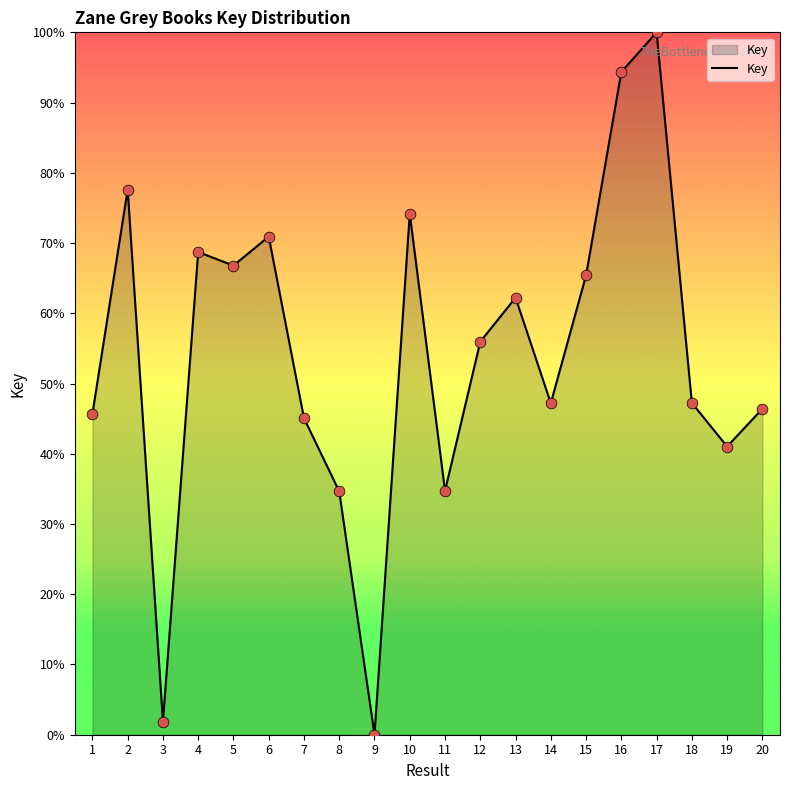

What is the change in value from 1 to 19?

-4.7